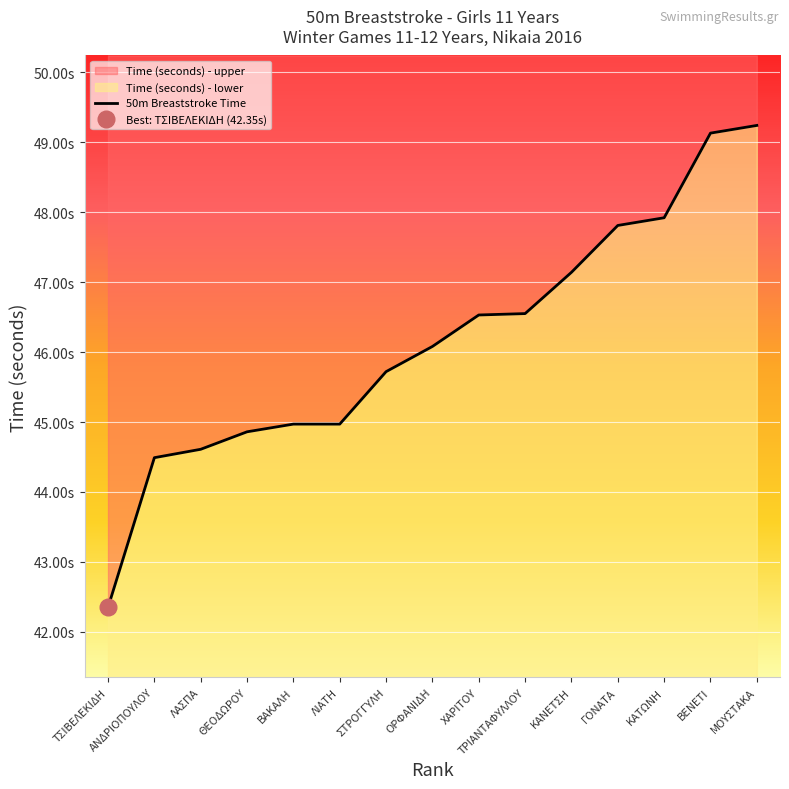

Where does the data first go above 46?

ΟΡΦΑΝΙΔΗ